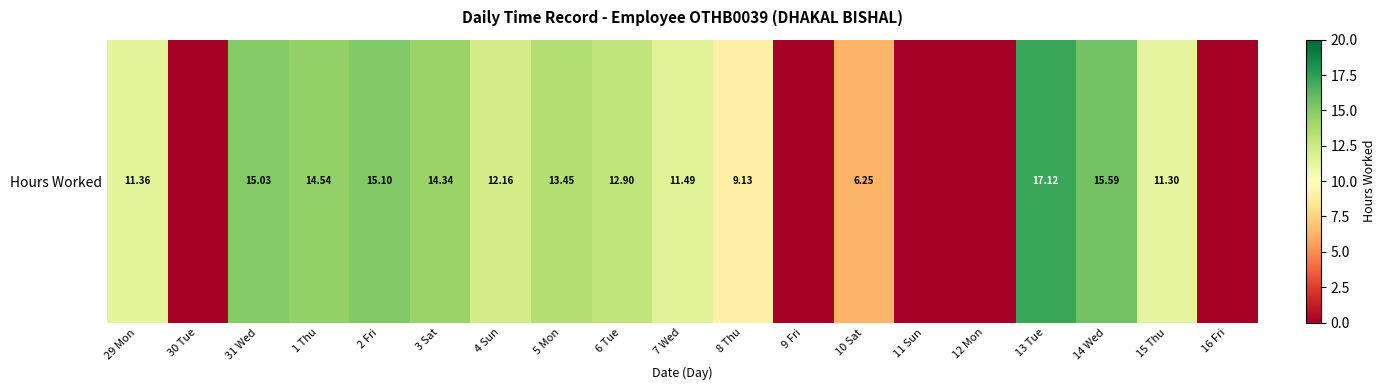

Which has a higher value, 13 Tue or 15 Thu?

13 Tue